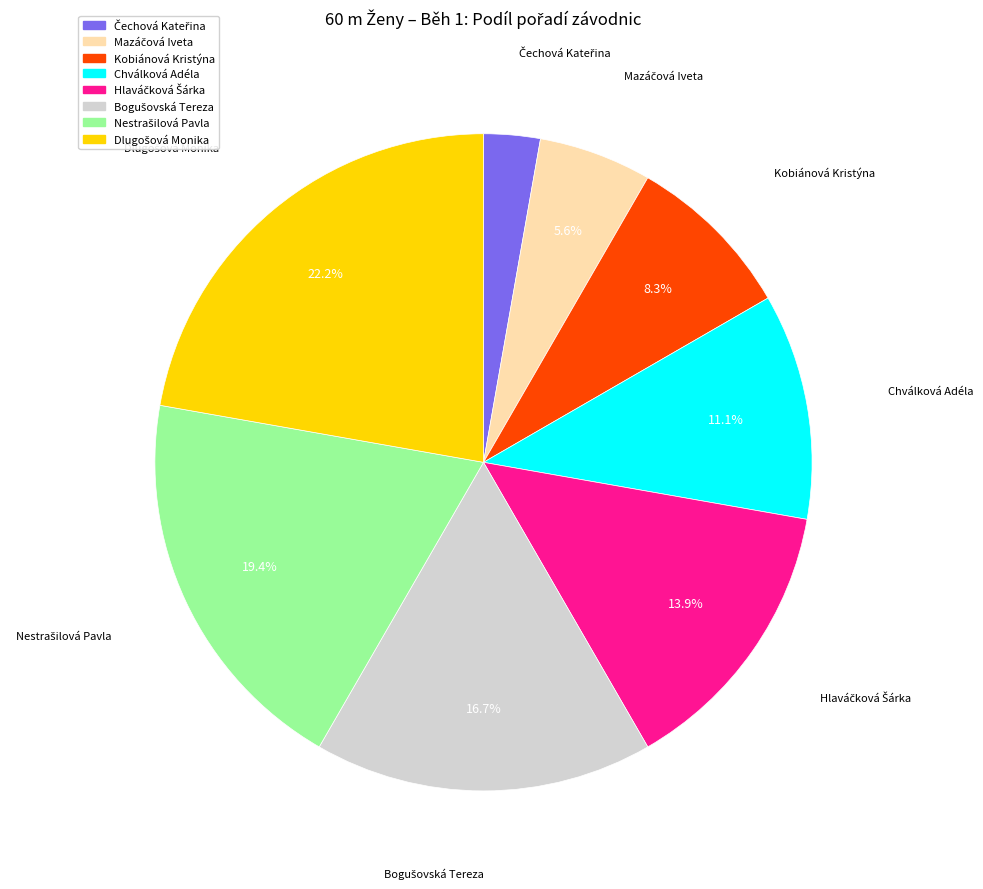

What percentage is NOT represented by Kobiánová Kristýna?

91.7%